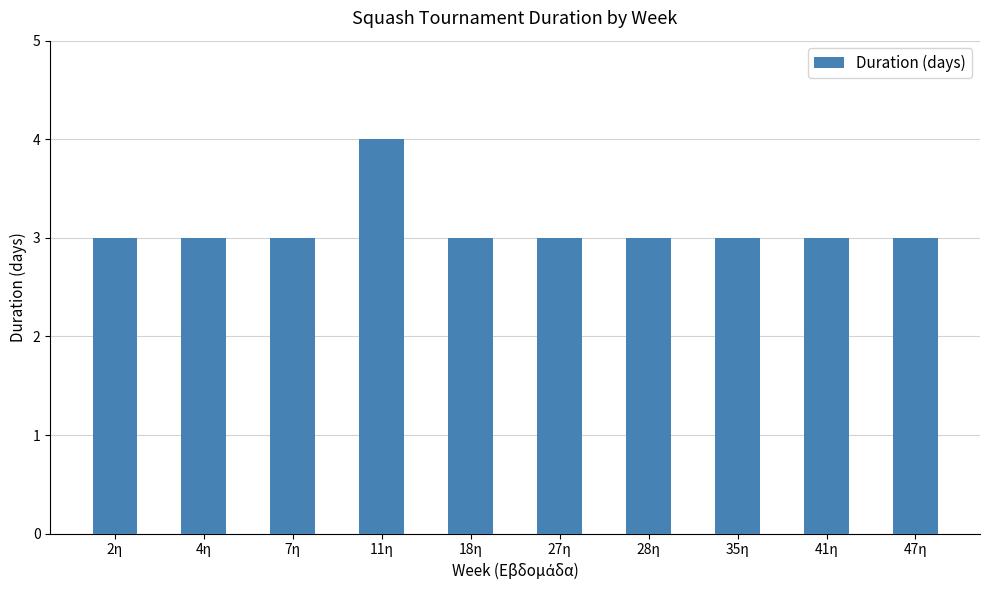

Approximately how many times larger is the value at 28η compared to 7η?

1.0